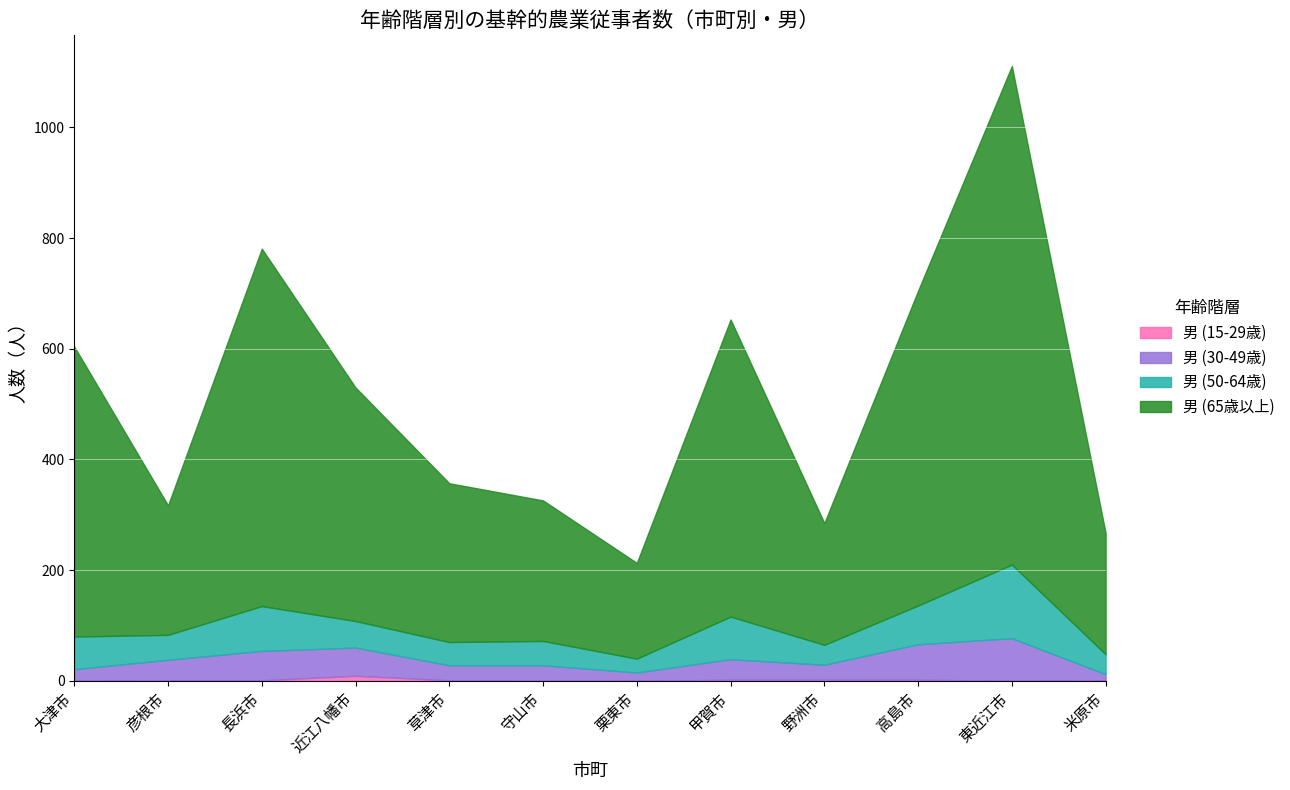

At how many categories does at least one series exceed 705?

1